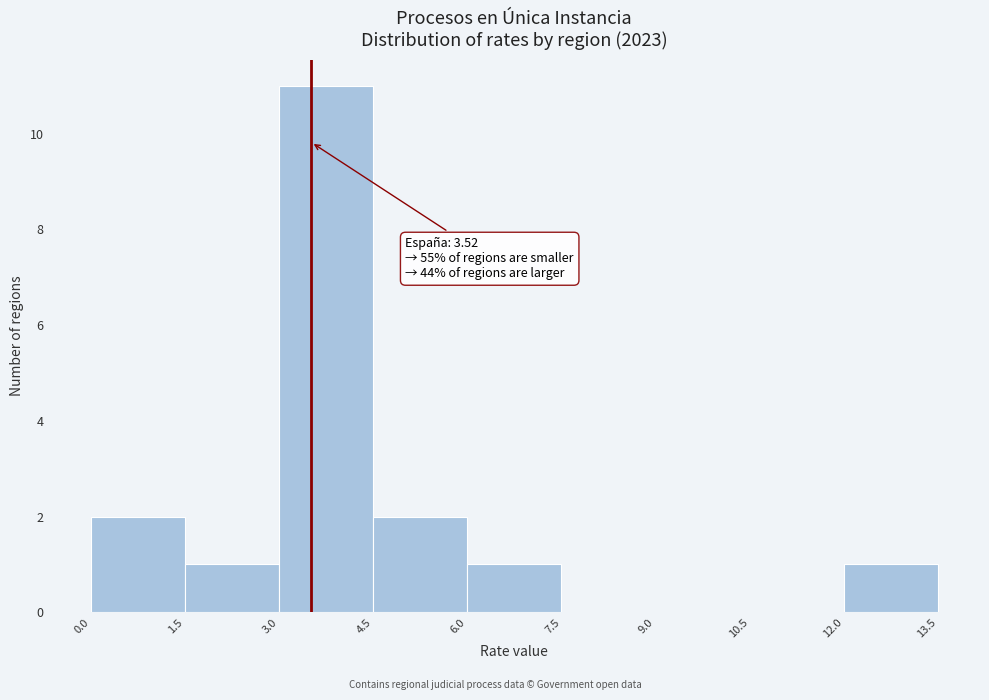

Which range on the x-axis has the tallest bar?

3.0 to 4.5